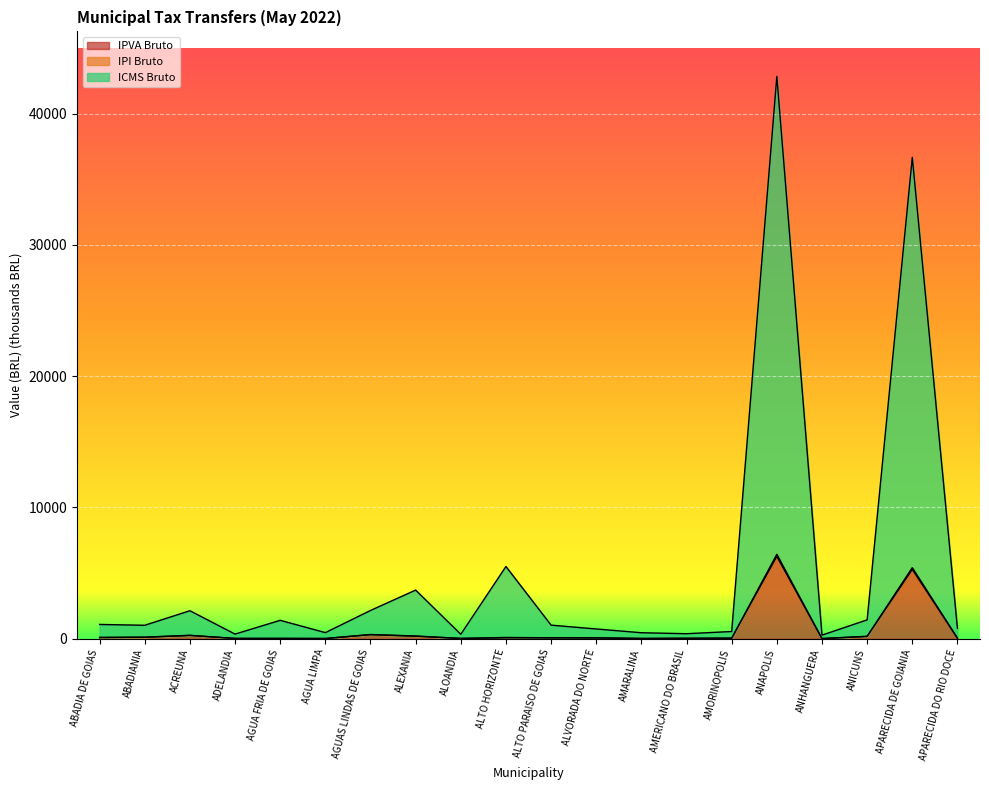

At which category is the sum across all series the highest?

ANAPOLIS